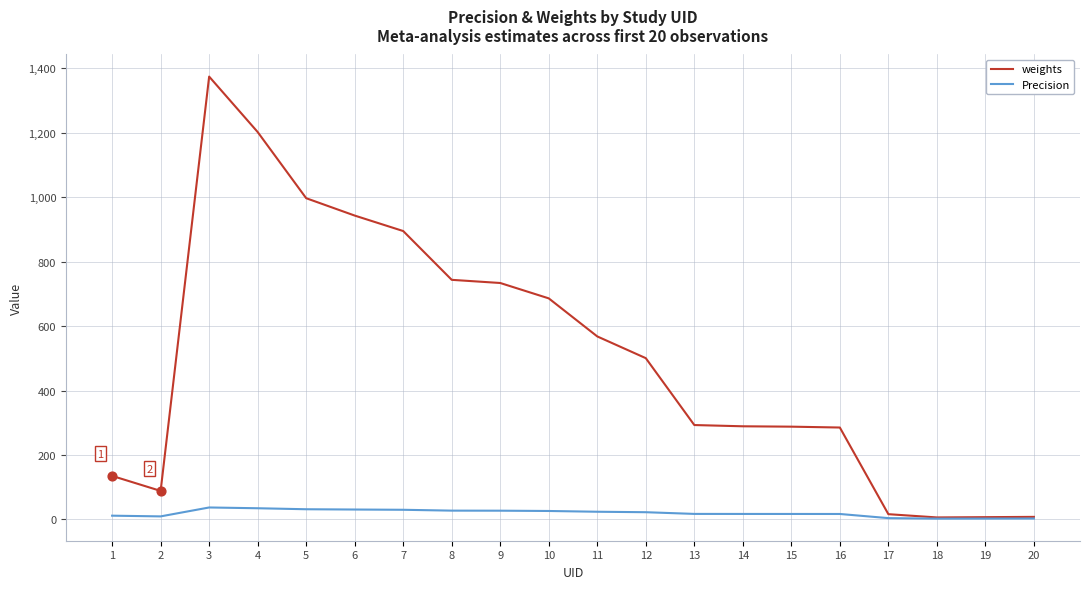

Which series changed the most between 7 and 15?

weights